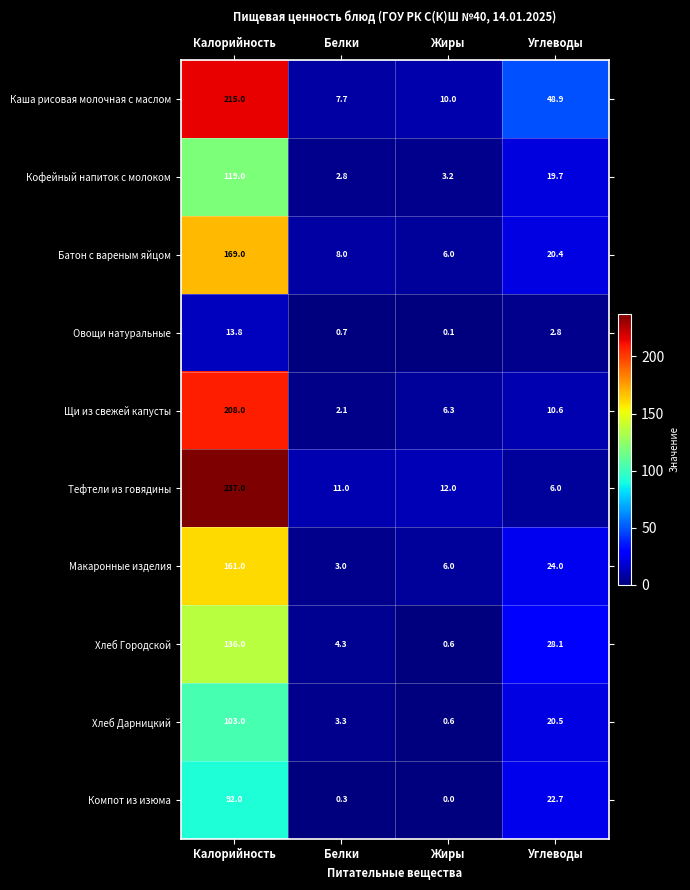

Which category has the lowest value across all series?

Жиры